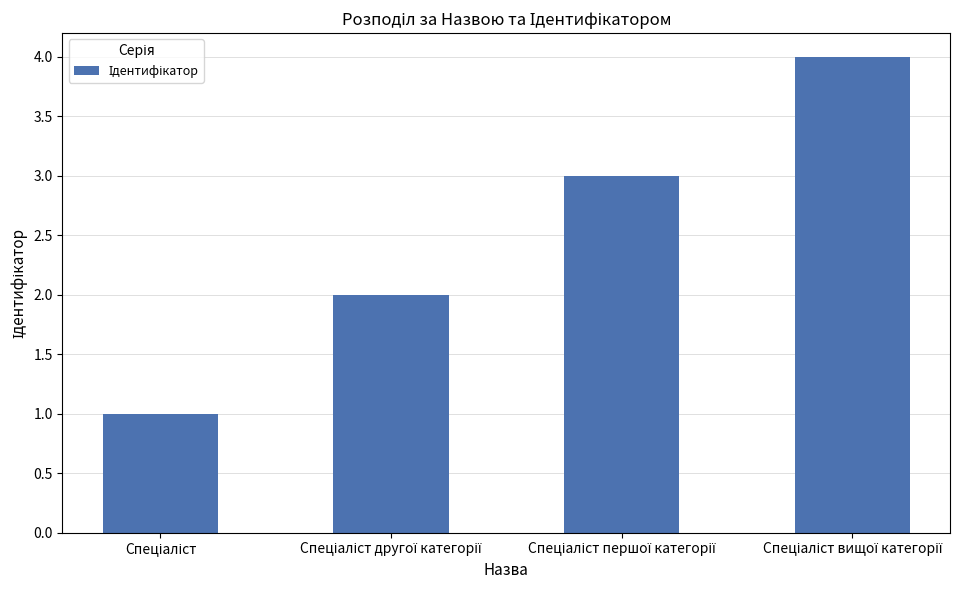

What is the maximum value shown in the chart?

4